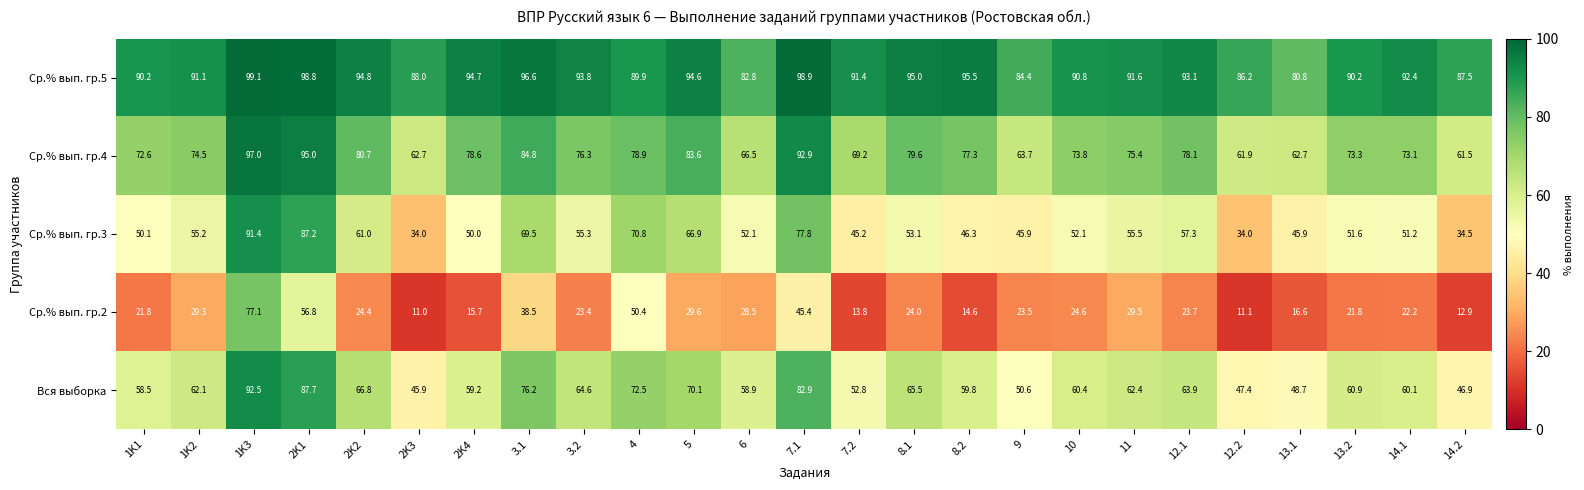

Is it true that Ср.% вып. гр.4 equals 76.3 at 3.2?

True